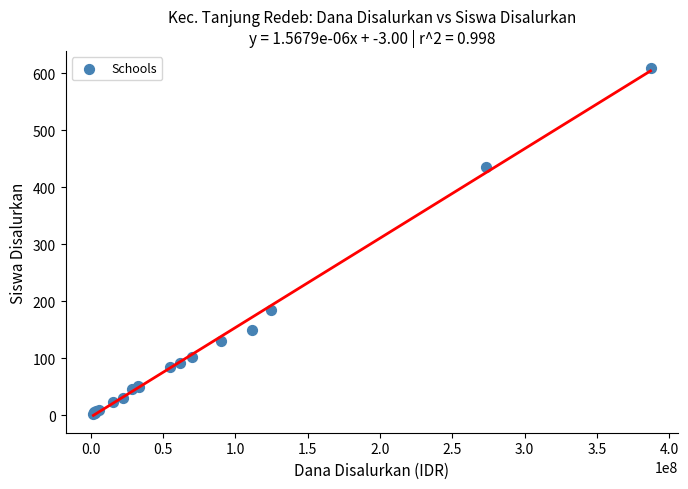

What Y value in the scatter plot is closest to 305?

185